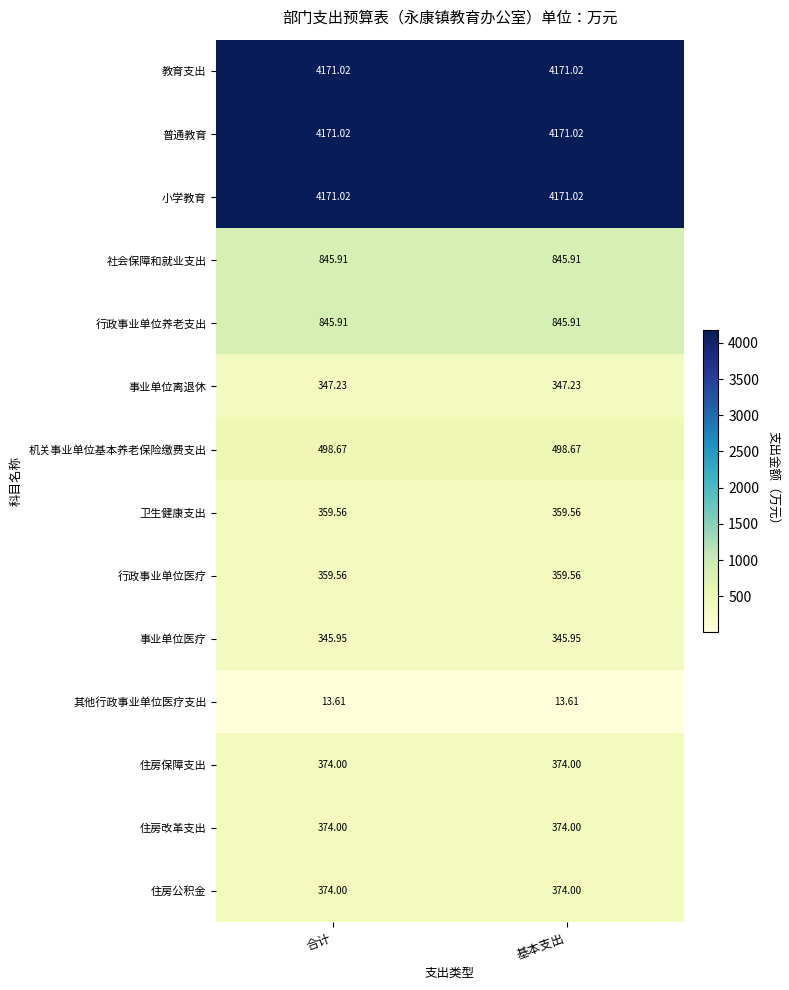

What is the total value across all series at 基本支出?

17251.5